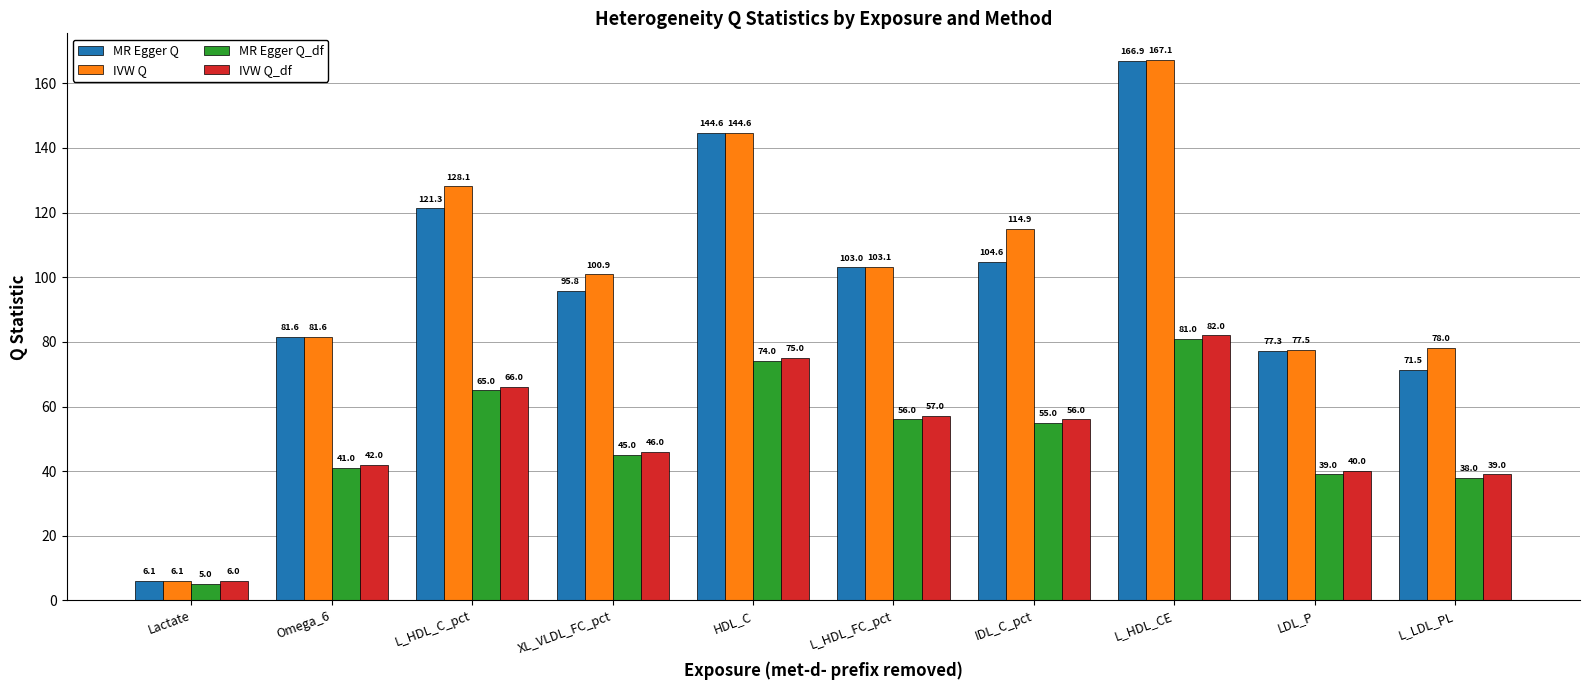

At which label does MR Egger Q first exceed 103?

L_HDL_C_pct